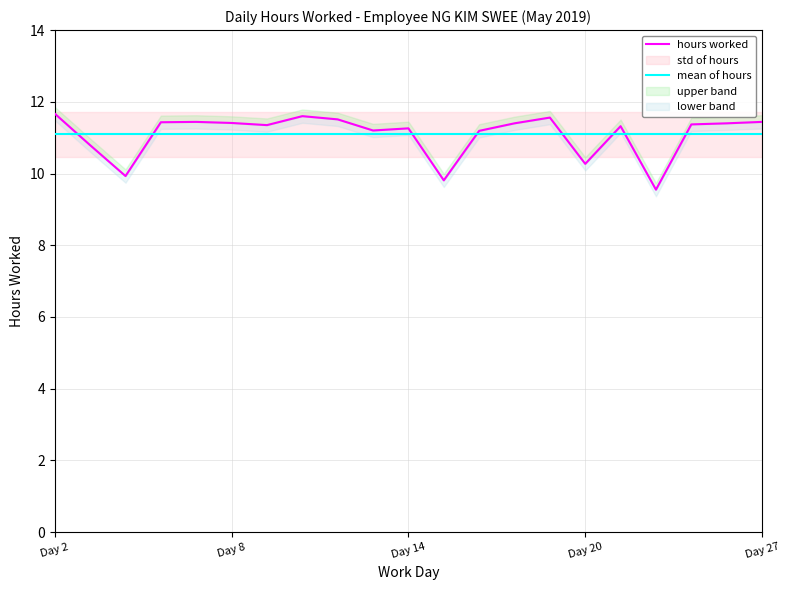

What is the difference between the maximum and second lowest values in the hours worked series?

1.9